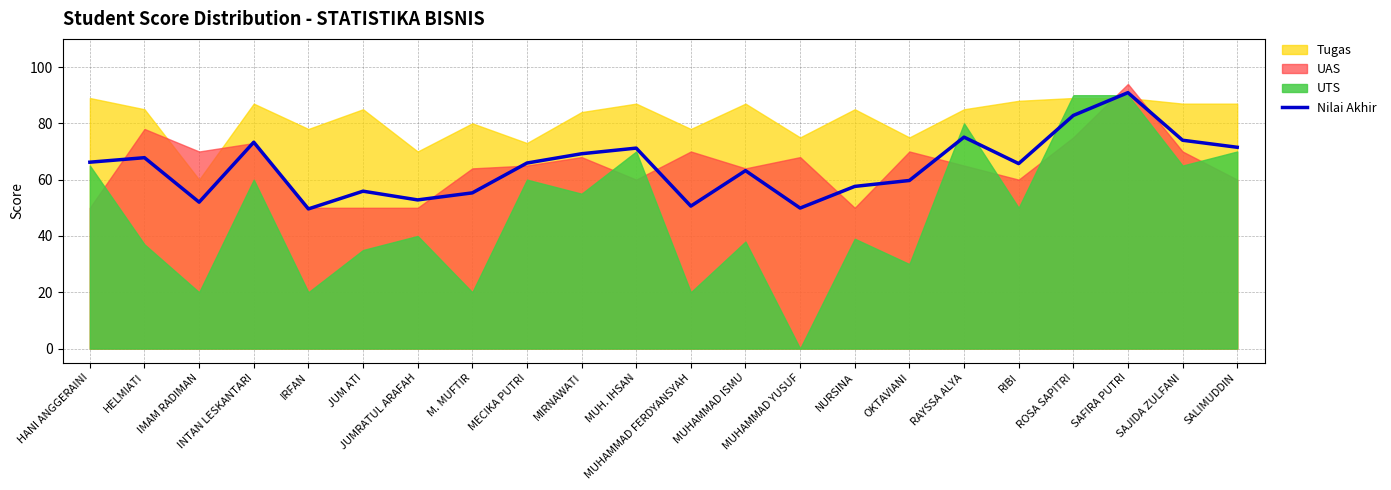

What is the approximate value at RIBI?

65.7